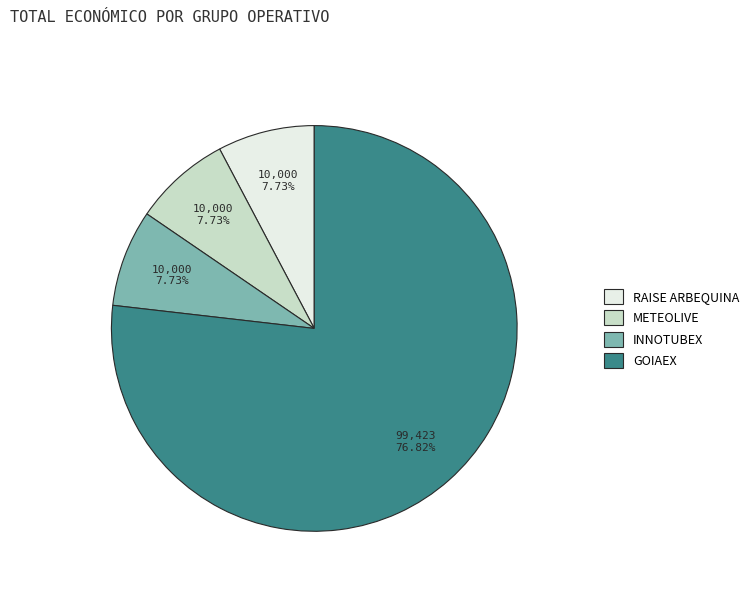

Approximately how many times larger is the value at RAISE ARBEQUINA compared to METEOLIVE?

1.0